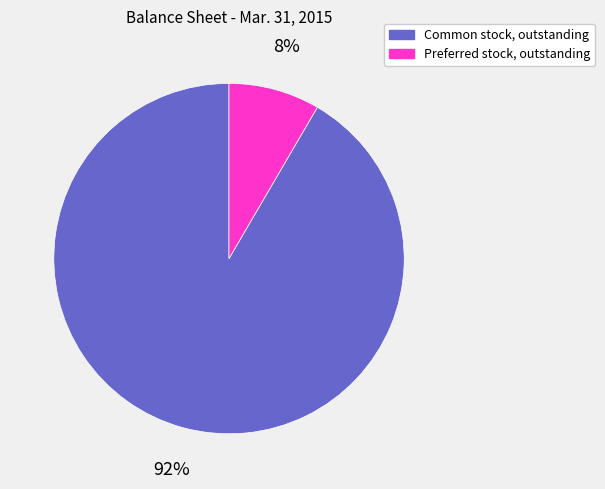

To the nearest percent, what is the average slice percentage?

50%